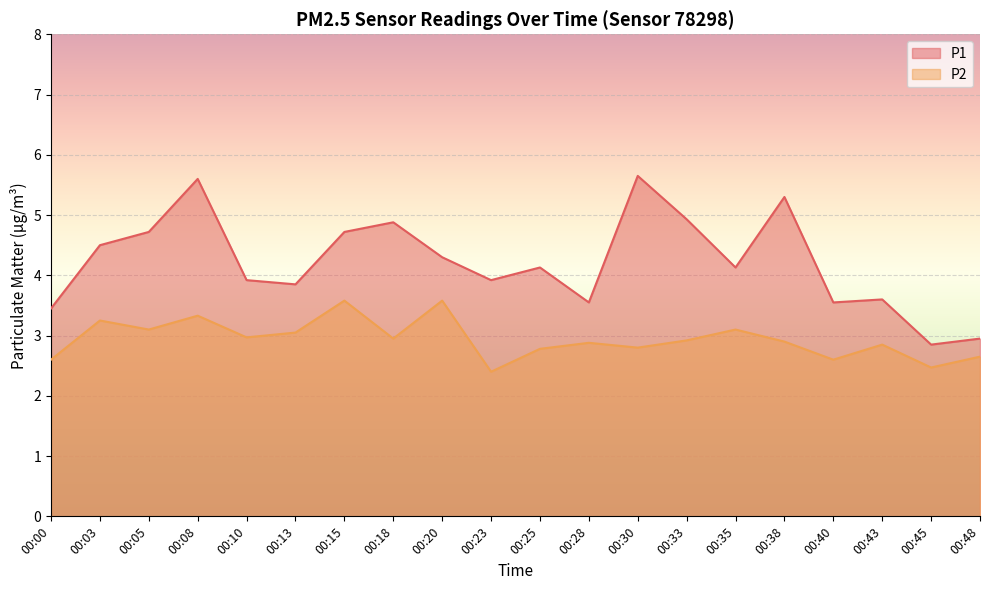

What is the value of the P2 point at the 18th from the left?

2.9